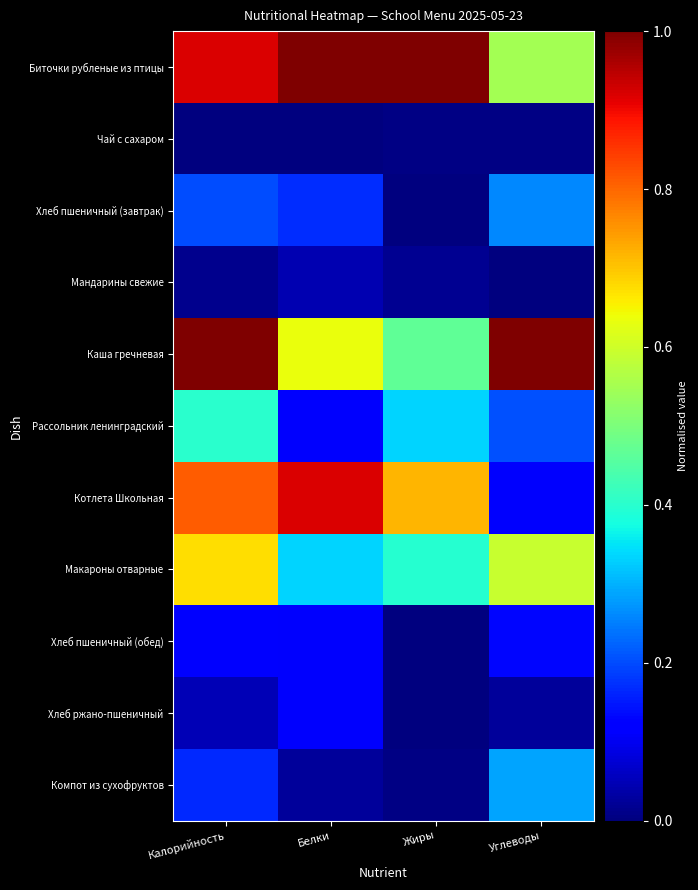

At which category is the sum across all series the highest?

Калорийность